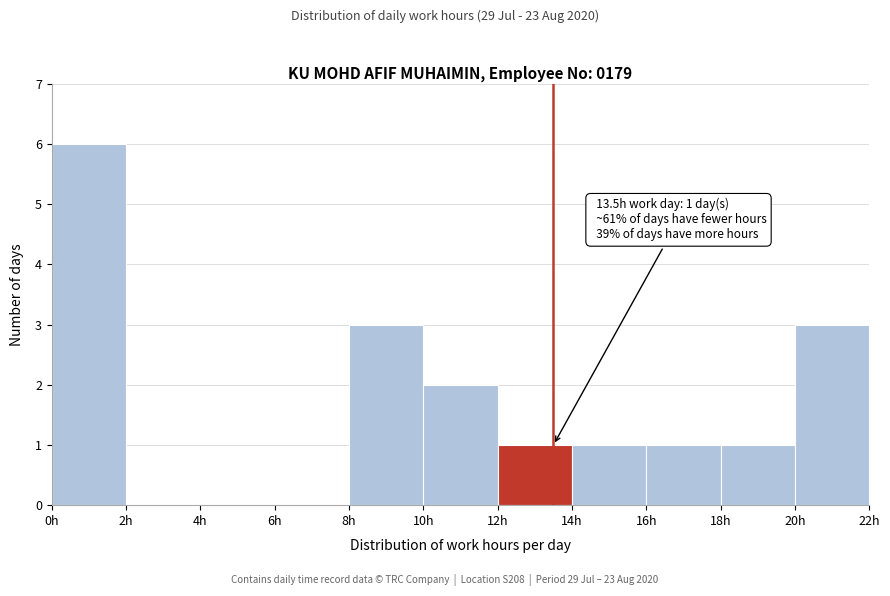

Which range on the x-axis has the tallest bar?

0 to 2